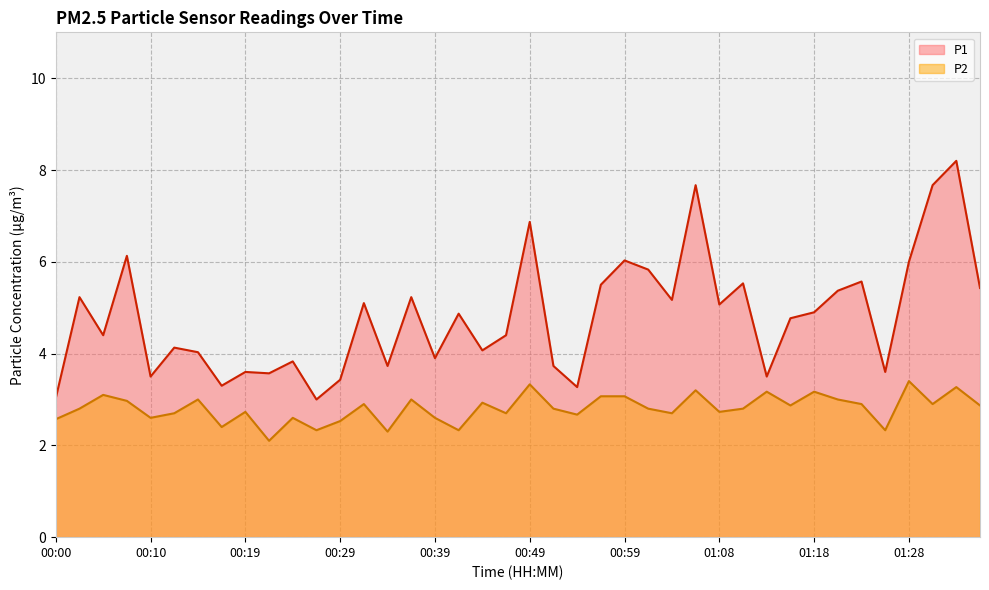

How many lines are shown in the chart?

2